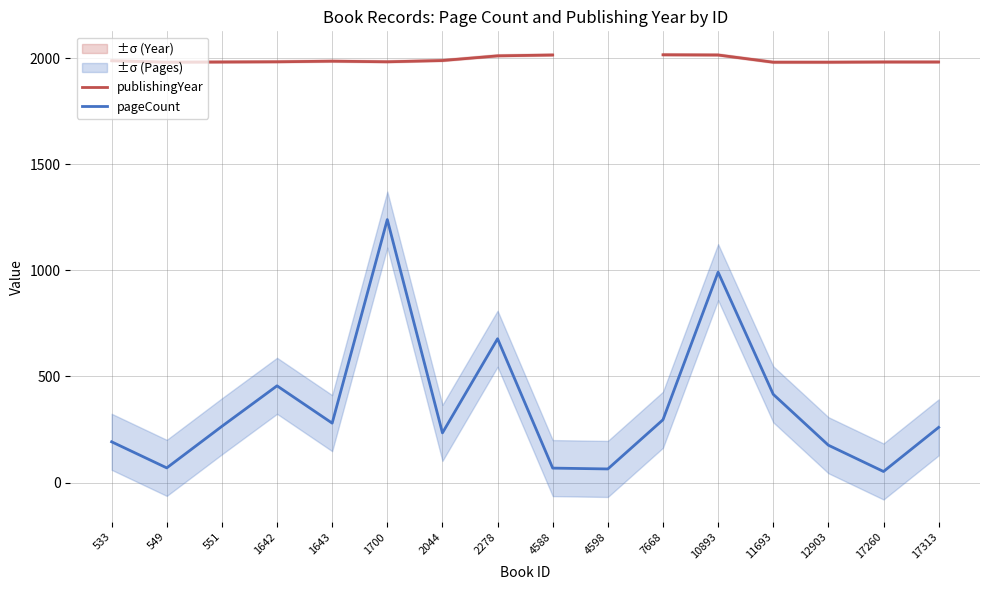

What is the difference between the highest and lowest values at 2278?

1334.0